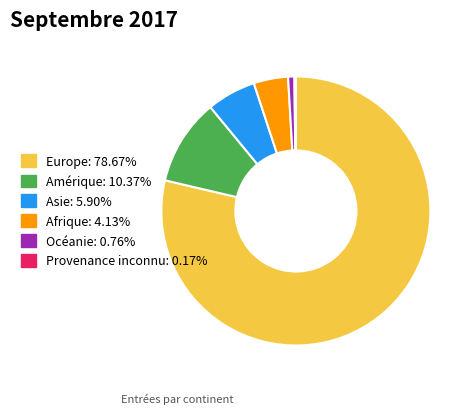

Is the sum of Afrique and Europe greater than half?

Yes